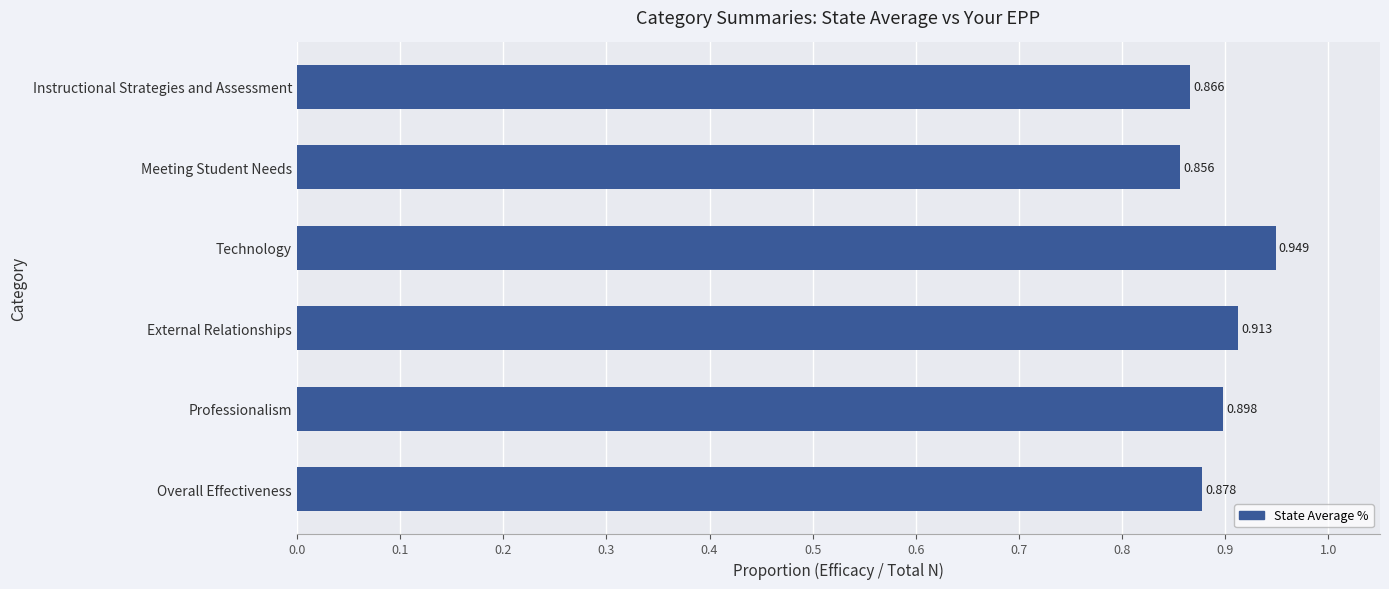

Rank the categories by value from highest to lowest.

Technology, External Relationships, Professionalism, Overall Effectiveness, Instructional Strategies and Assessment, Meeting Student Needs